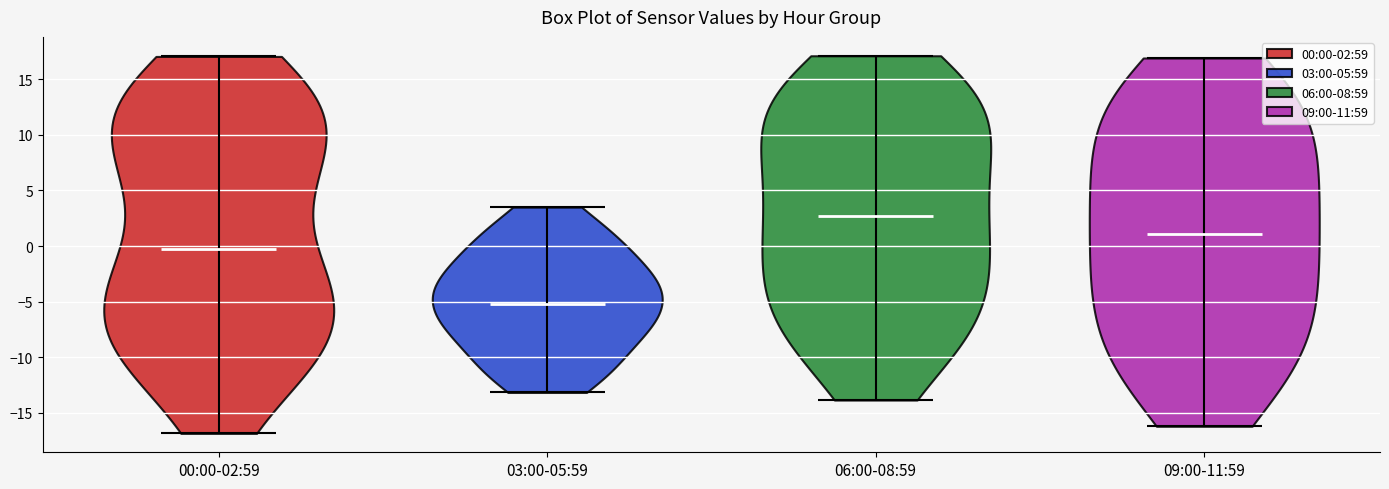

Reading left to right, read every violin against the y-axis: where its median line is, and the lowest and highest points it reaches. The values are not printed on the chart, so give them approximately, as read against the axis.

00:00-02:59: median line -0.5, lowest point -17.0, highest point 17.0
03:00-05:59: median line -5.0, lowest point -13.0, highest point 3.5
06:00-08:59: median line 2.5, lowest point -14.0, highest point 17.0
09:00-11:59: median line 1.0, lowest point -16.0, highest point 17.0